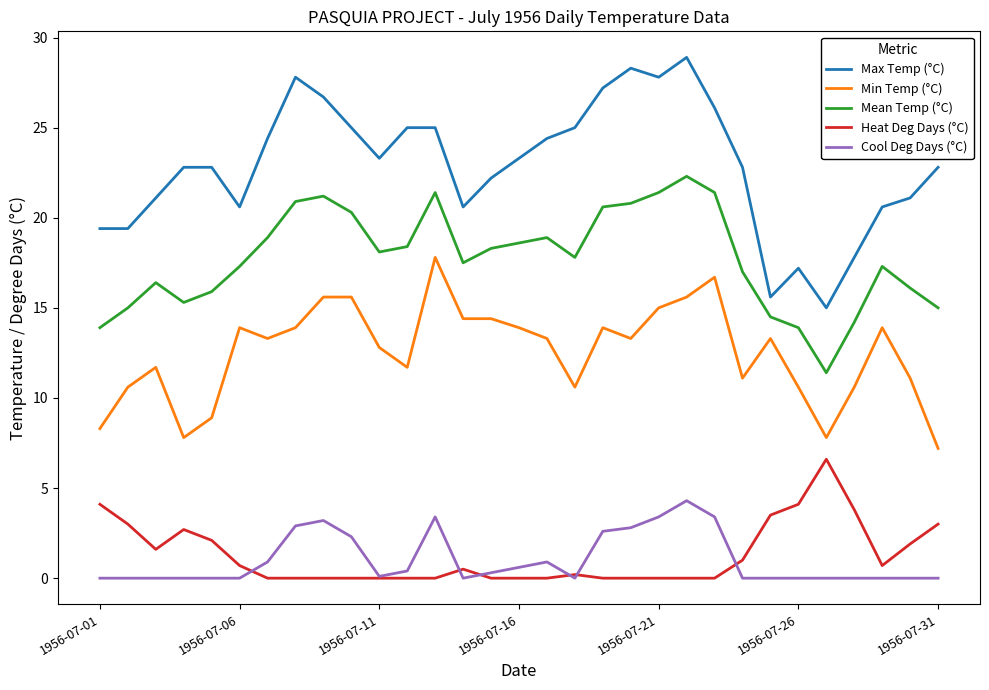

Which series has the largest range (max minus min)?

Max Temp (°C)